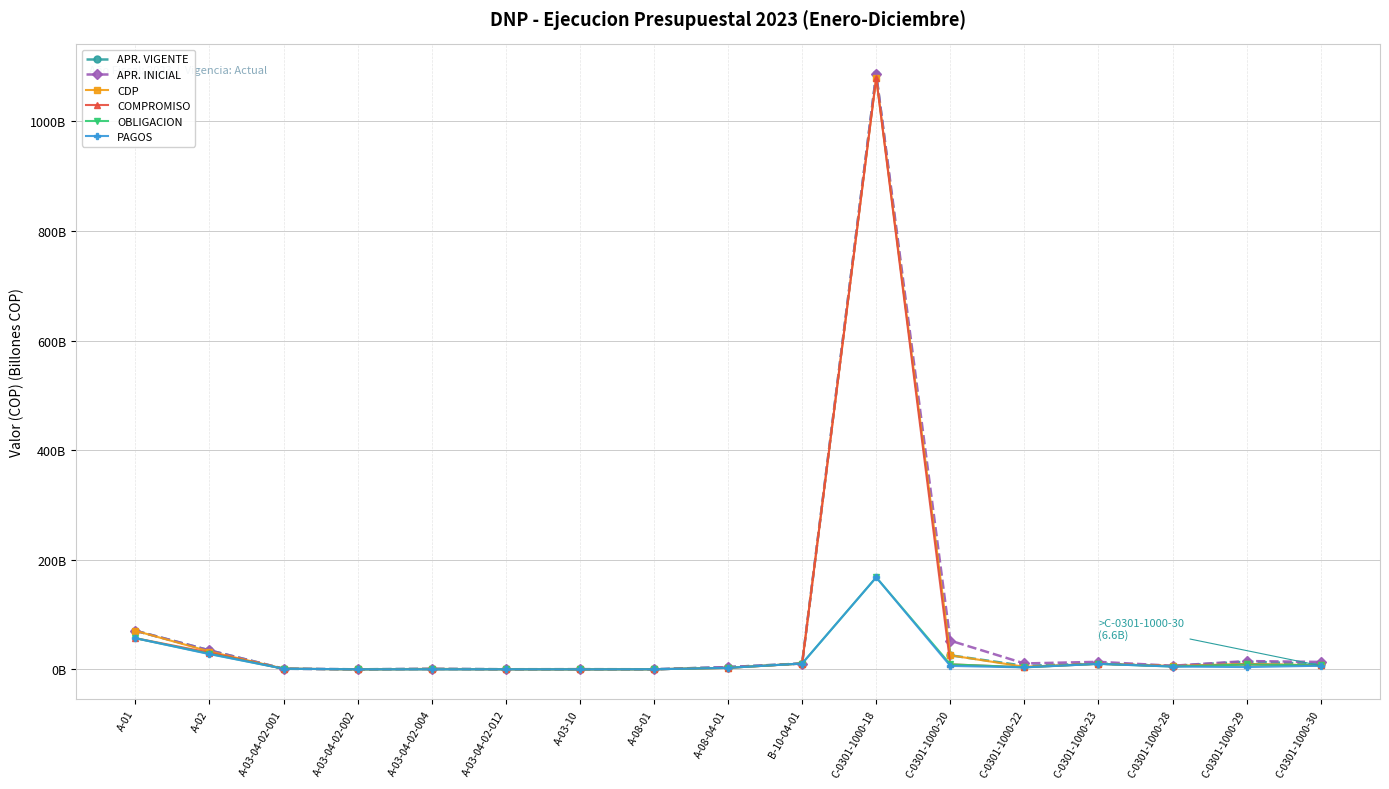

What position from the right is C-0301-1000-28?

3